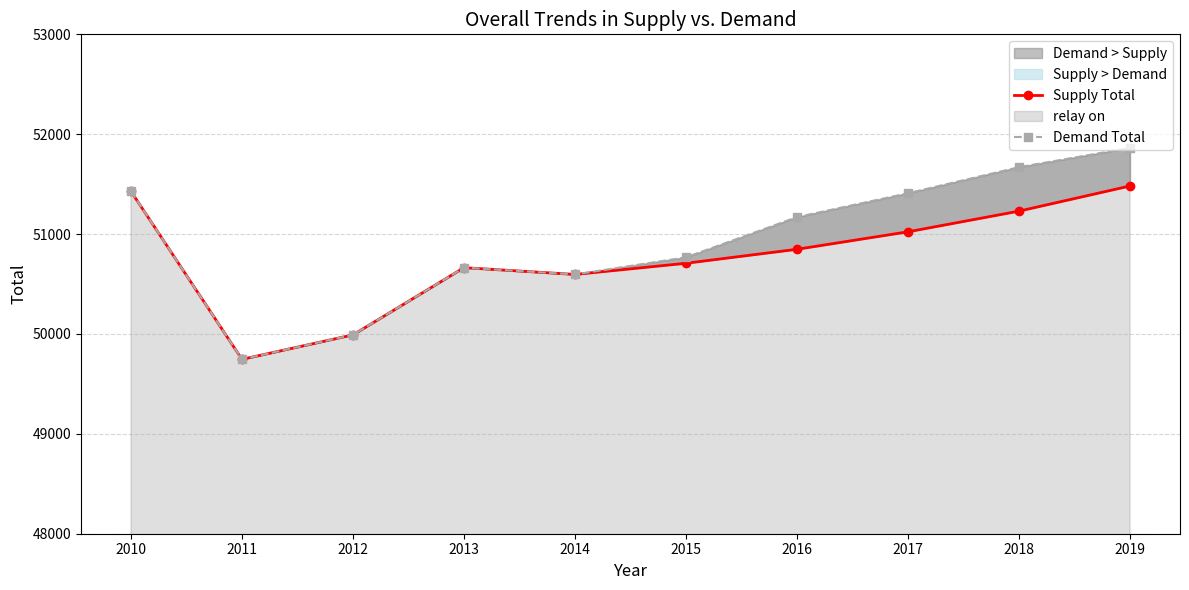

What is the value of the Demand Total point at the 4th from the left?

50664